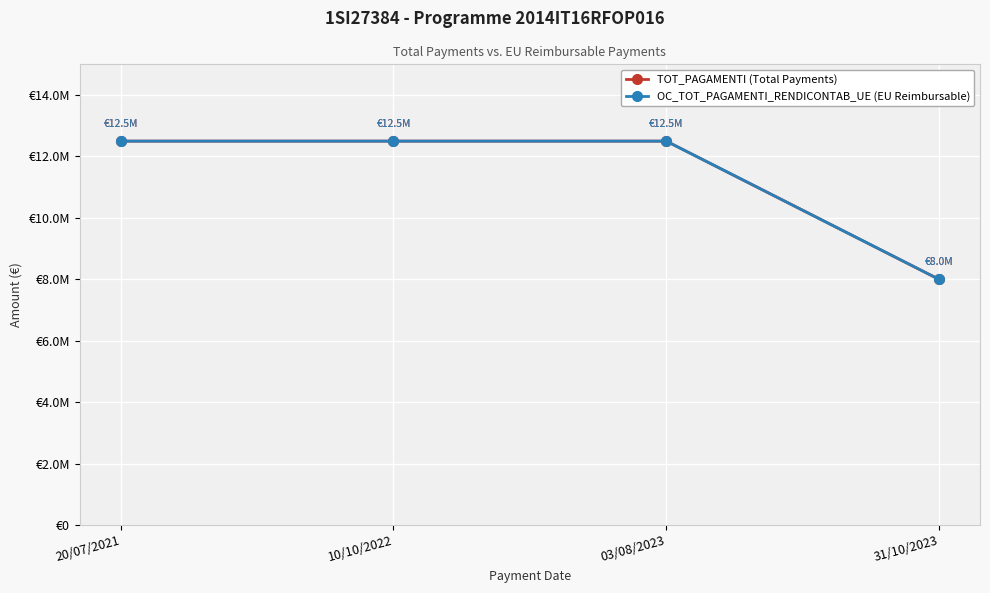

Where is OC_TOT_PAGAMENTI_RENDICONTAB_UE (EU Reimbursable) nearest to the value 10250000?

20/07/2021